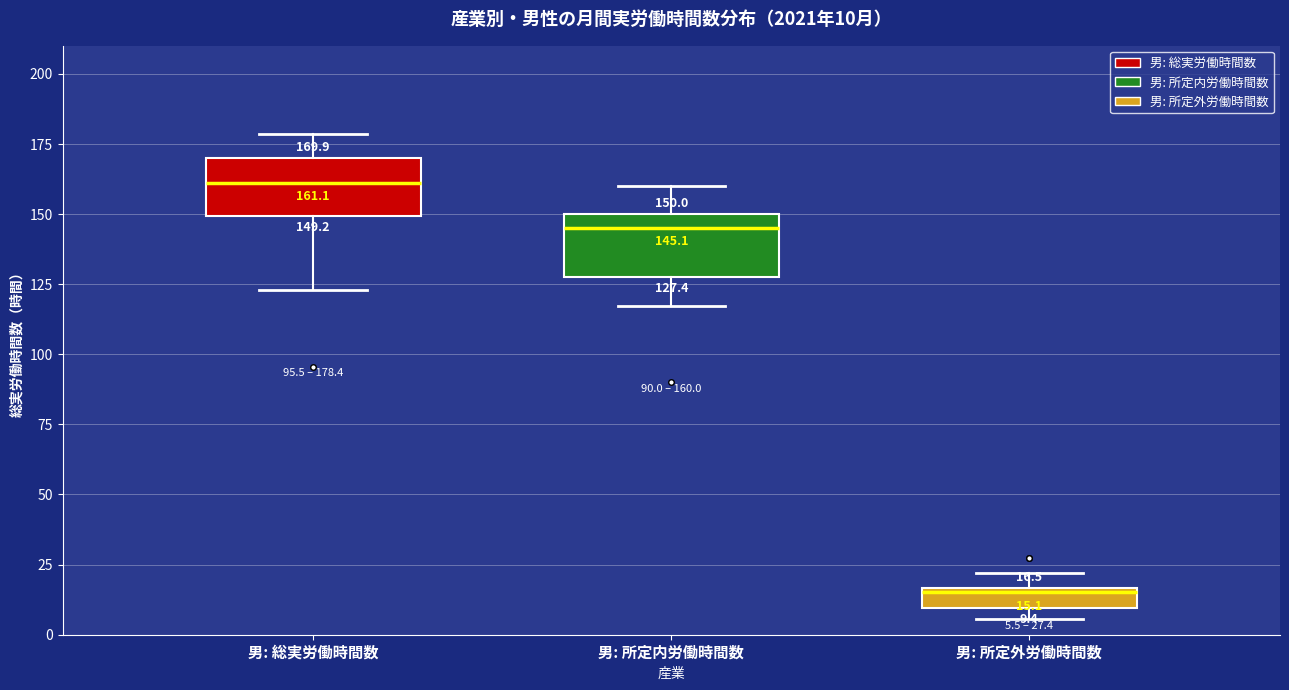

Which box has the highest median line?

男: 総実労働時間数